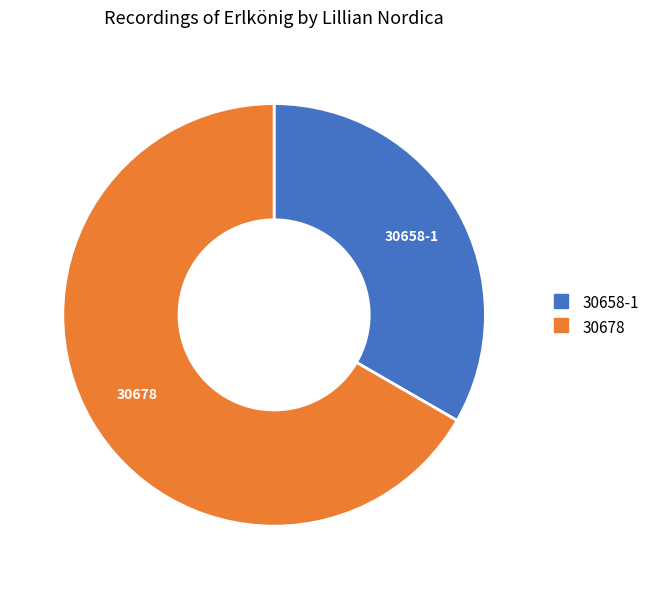

The 30678 slice represents 58% of the pie. True or false?

False